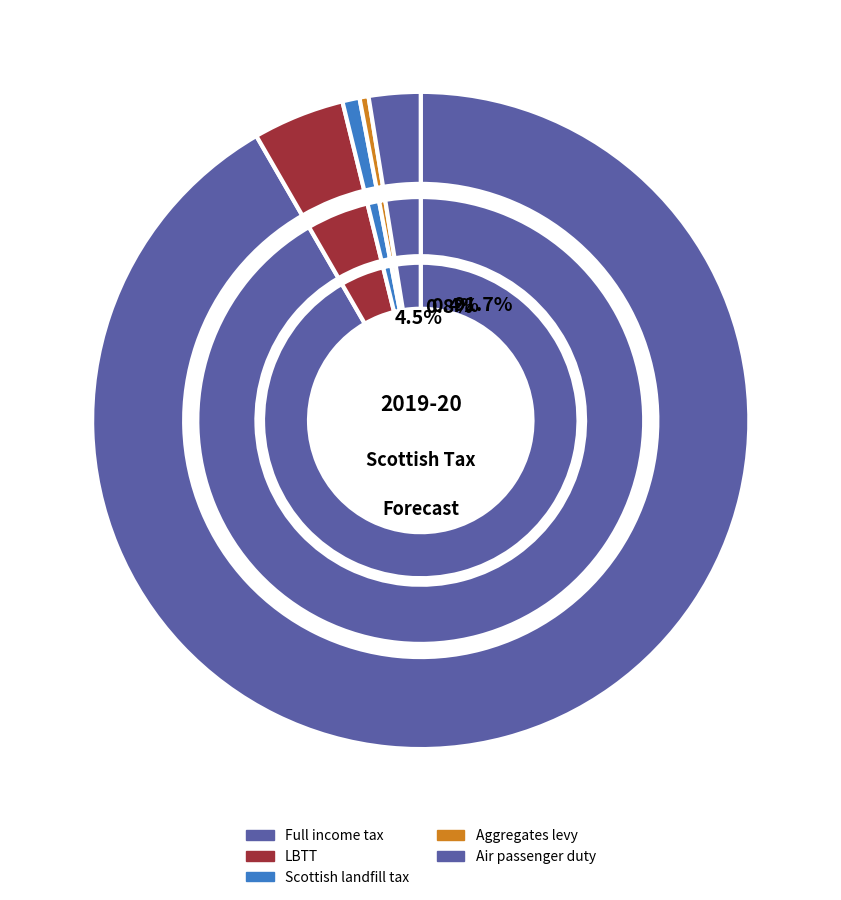

Rank the categories by value from highest to lowest.

Full income tax, LBTT, Air passenger duty, Scottish landfill tax, Aggregates levy